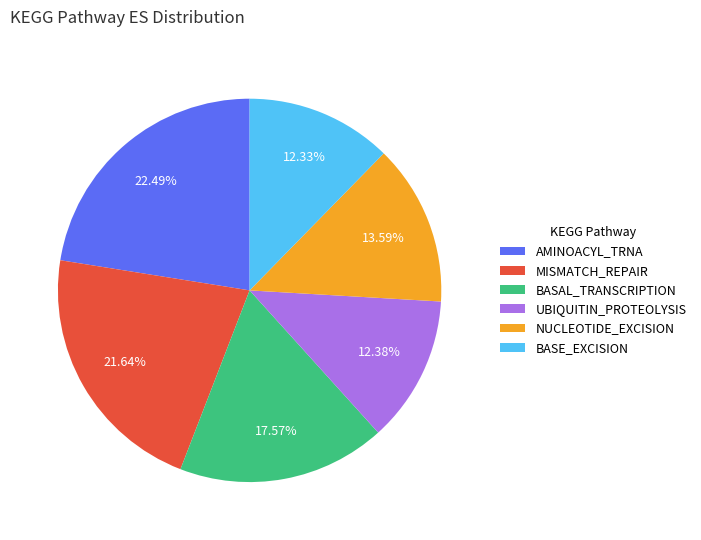

Is the sum of BASE_EXCISION and AMINOACYL_TRNA greater than half?

No